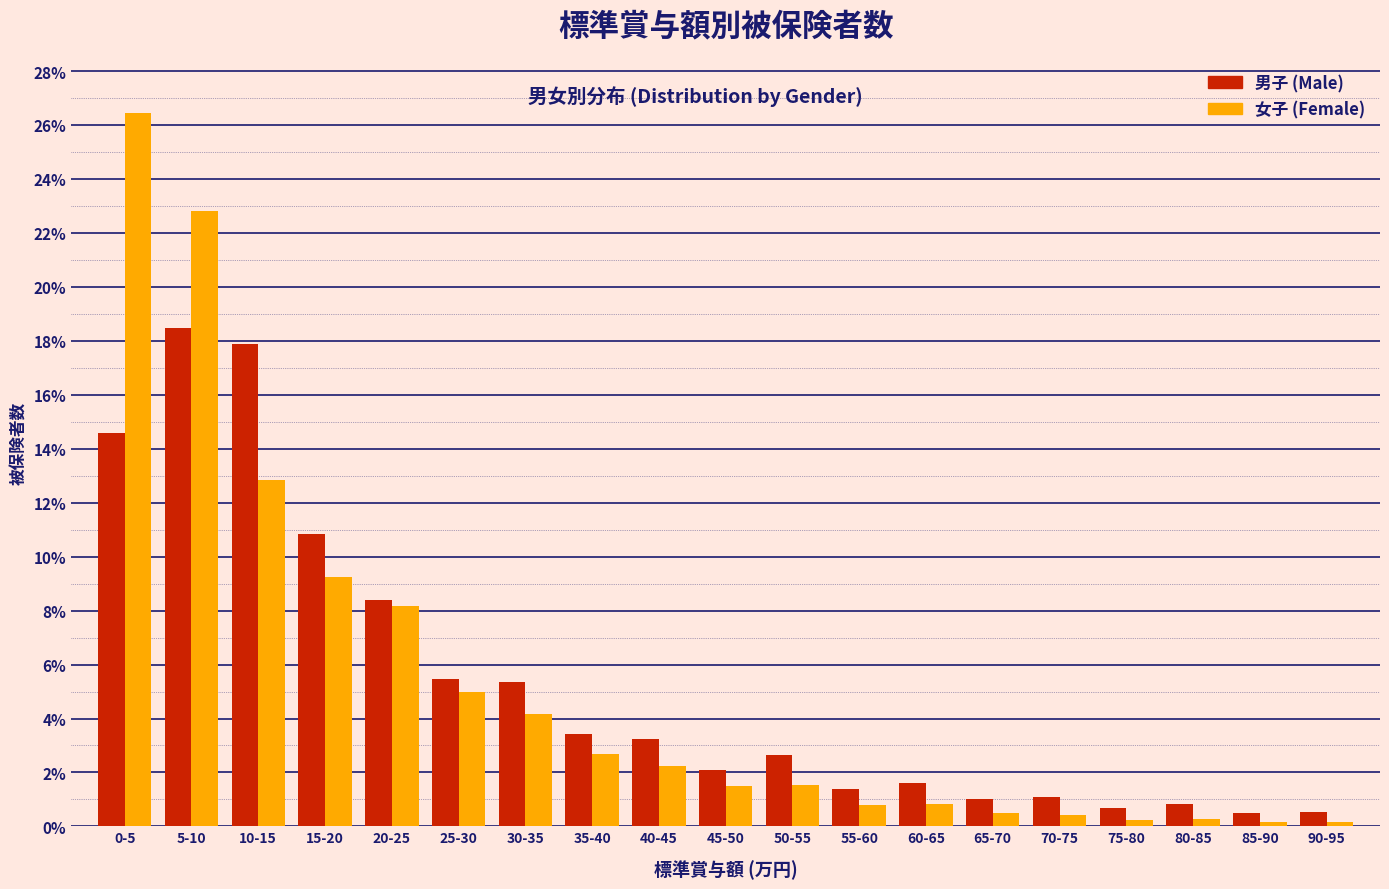

Is the value of 男子 (Male) at 20-25 greater than the value of 女子 (Female) at 15-20?

No